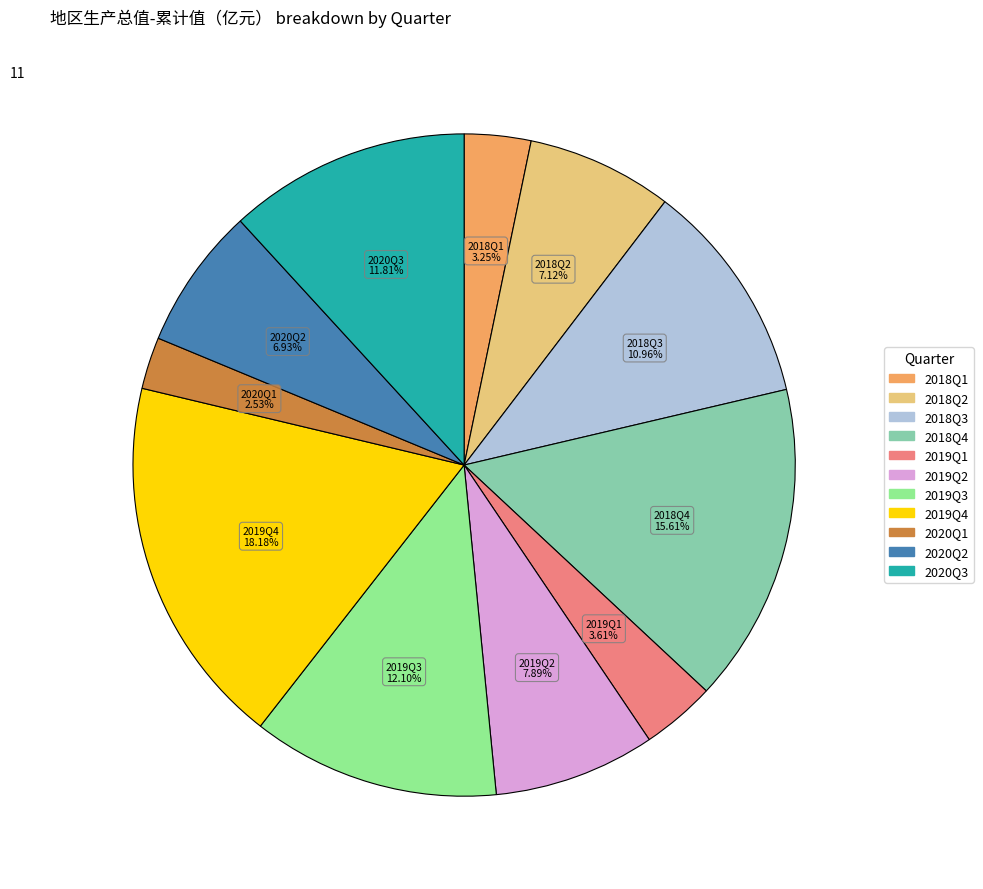

How many segments does this pie chart have?

11